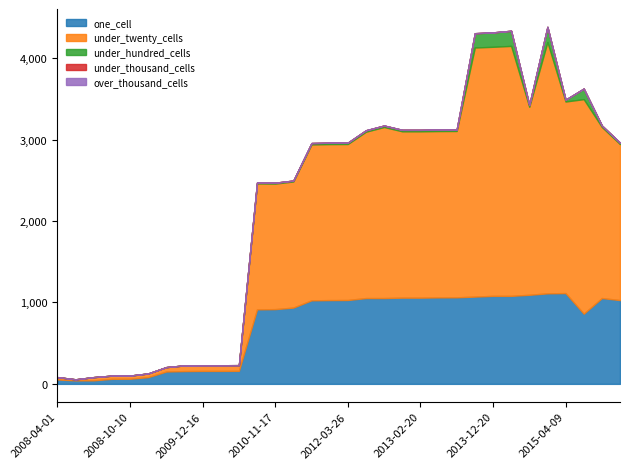

At 2008-06-27, list the series in order from smallest to largest.

under_hundred_cells, under_thousand_cells, over_thousand_cells, under_twenty_cells, one_cell